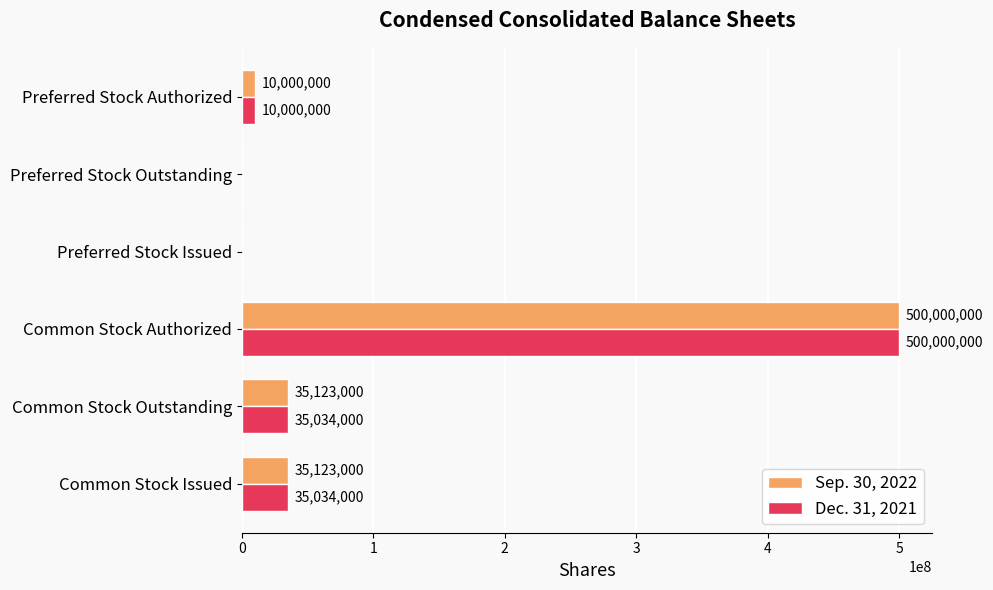

What is the maximum value for Dec. 31, 2021?

500000000